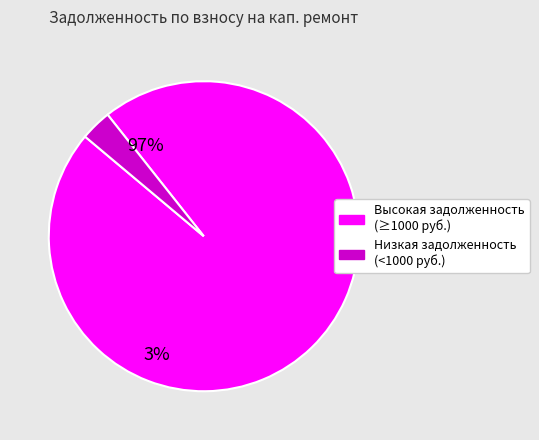

Is there a majority slice in this chart?

Yes